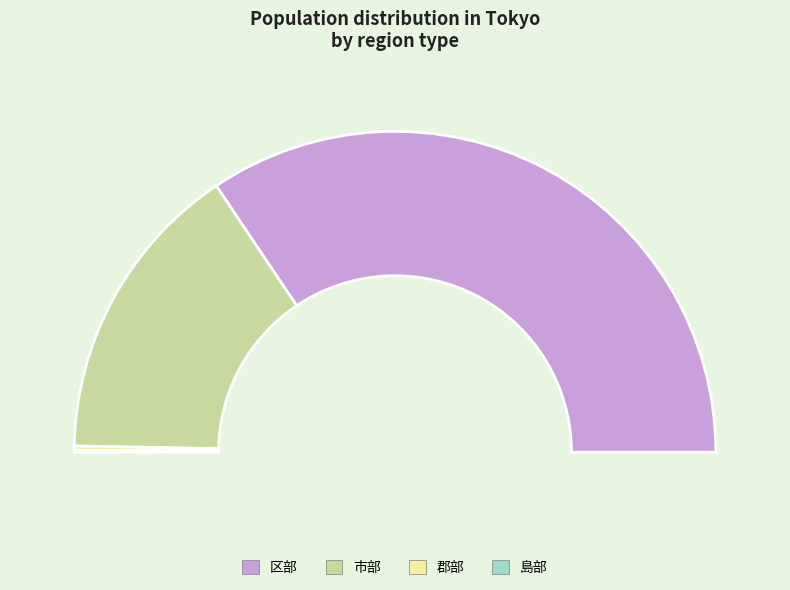

What is the total percentage of 郡部 and 市部?

31.0%